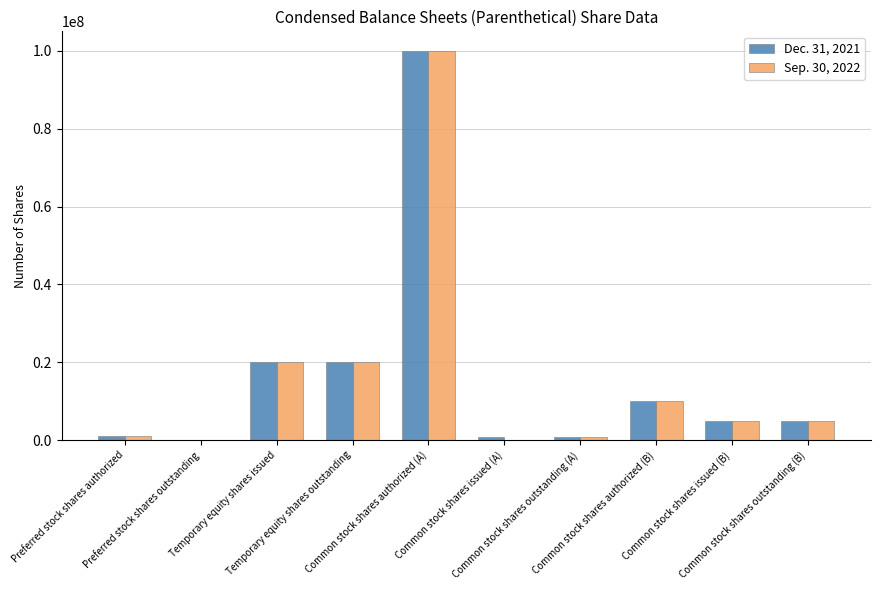

Which label corresponds to the largest value in the chart?

Common stock shares authorized (A)